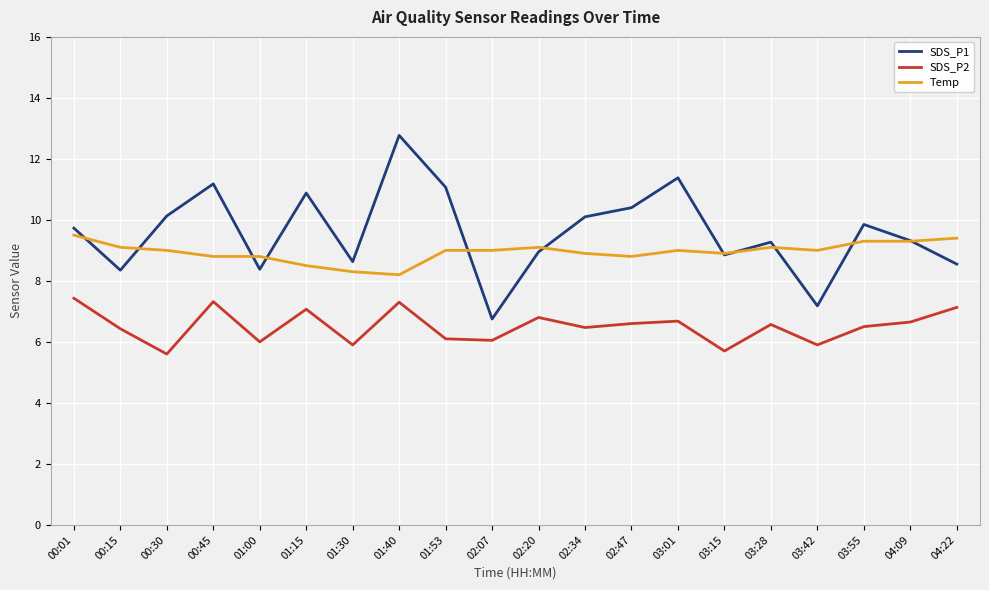

True or false: SDS_P2 and SDS_P1 intersect in this chart.

False